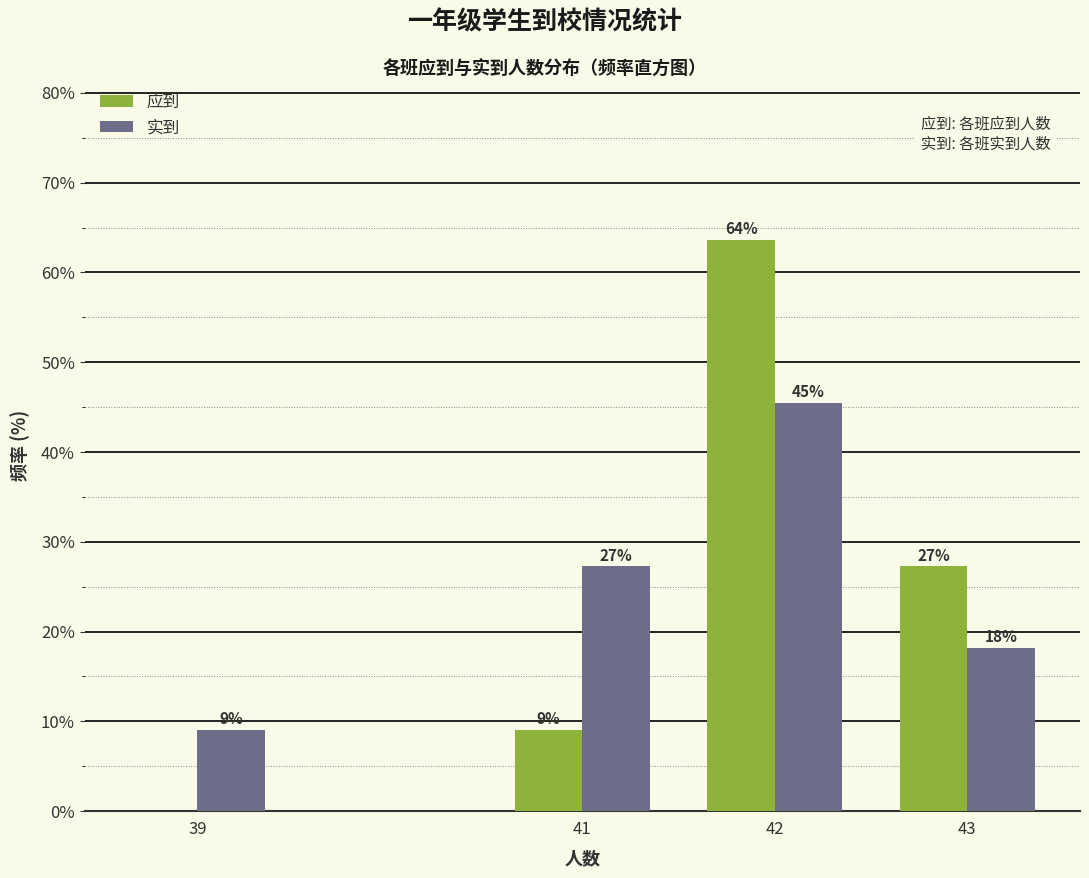

What are all the series names shown in the legend?

应到, 实到